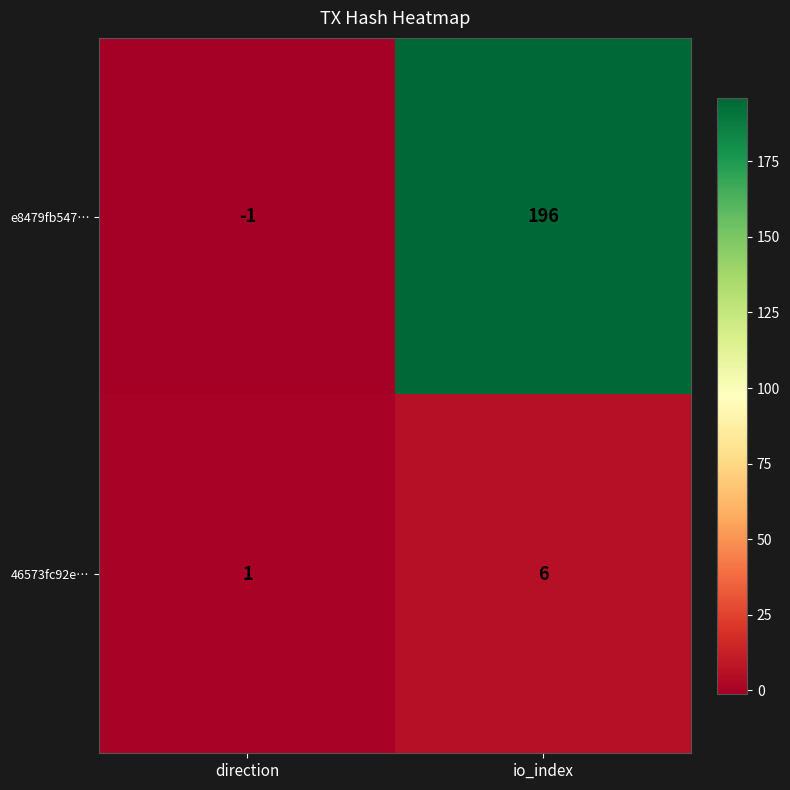

Rank the series at io_index from highest to lowest value.

e8479fb547…, 46573fc92e…